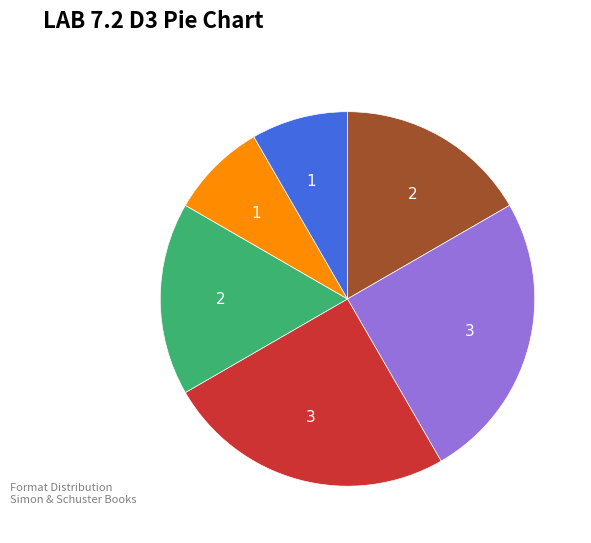

Does any single category account for the majority?

No